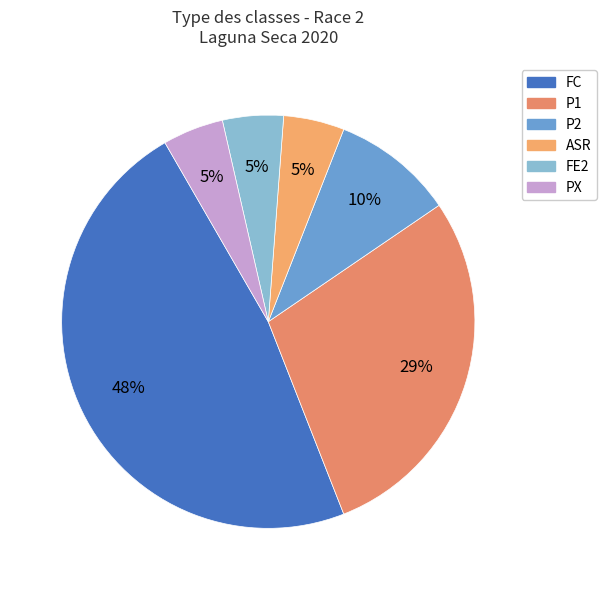

How many slices are in this pie chart?

6